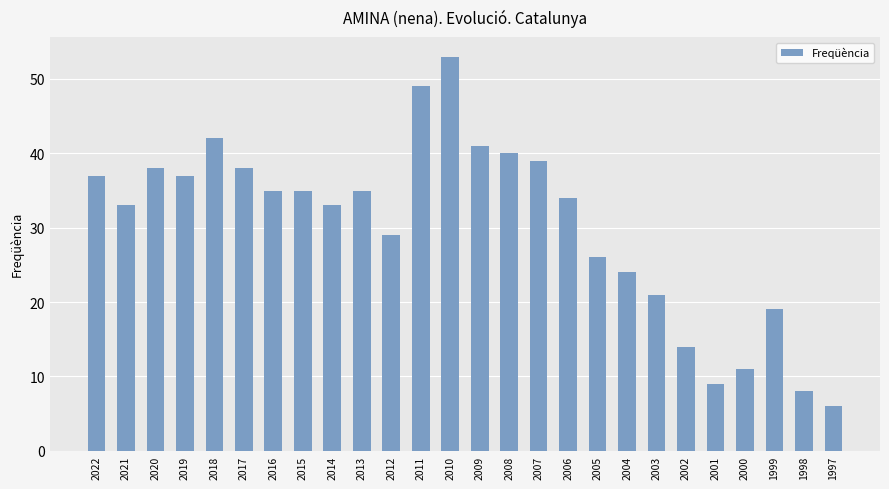

How many data points are less than 35?

13